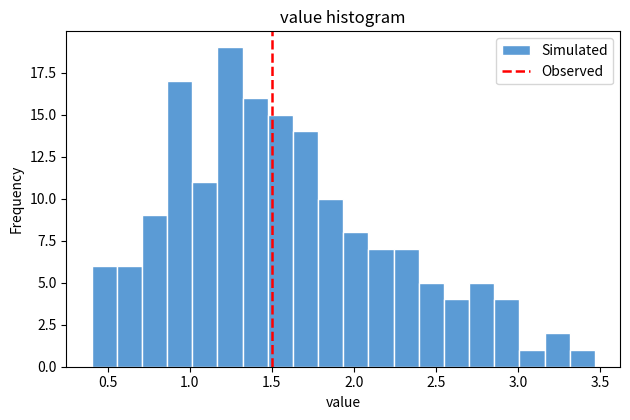

Around what value on the x-axis is the tallest bar? Give the approximate position of its centre, as read against the axis.

1.25